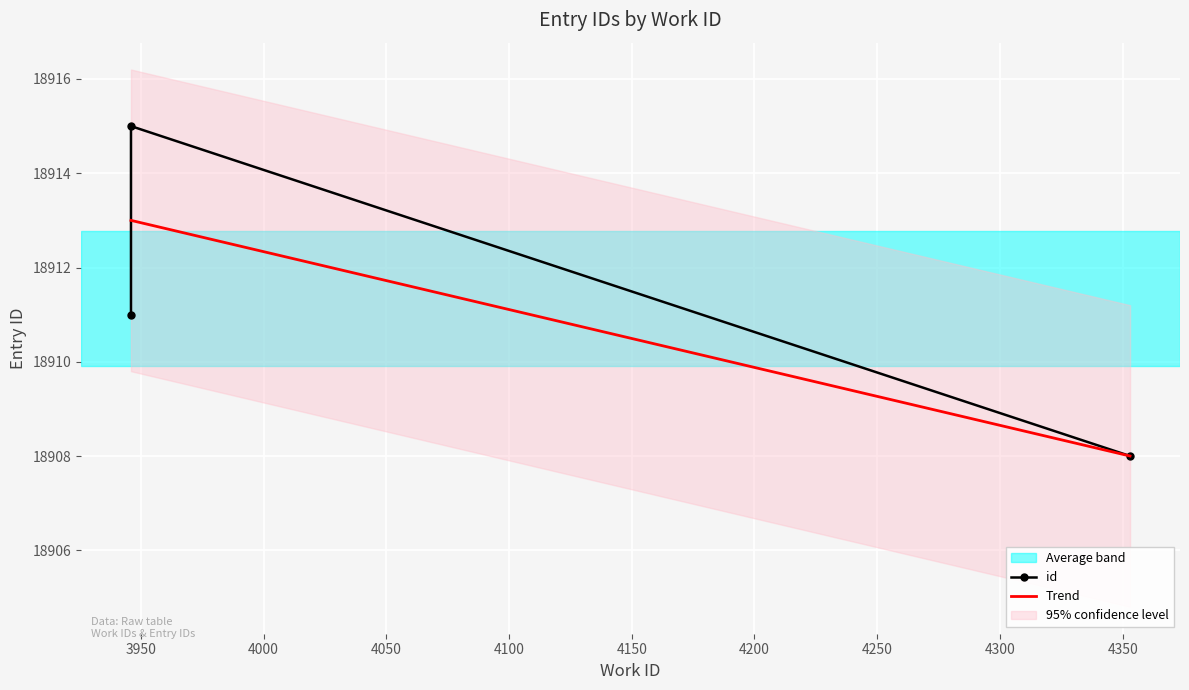

The value at 3946 is 4192. True or false?

False